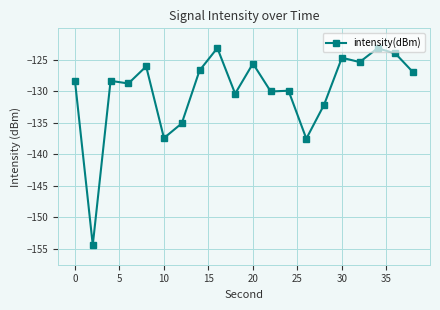

What is the difference between the maximum and minimum values?

31.2